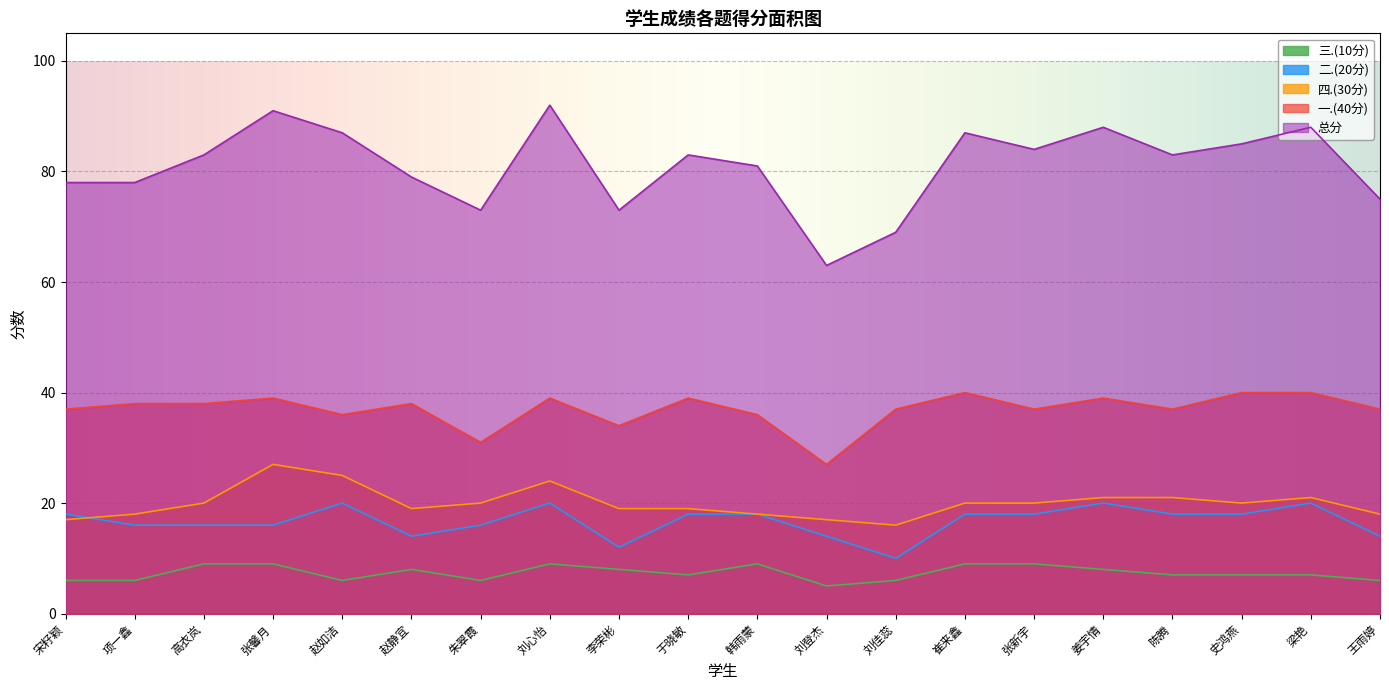

What is the value of the 总分 point at the 3rd from the left?

83